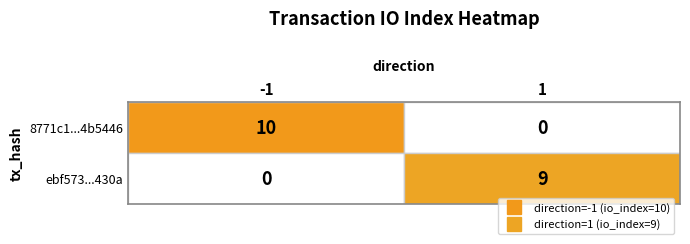

At which category does the chart reach its peak across all series?

-1